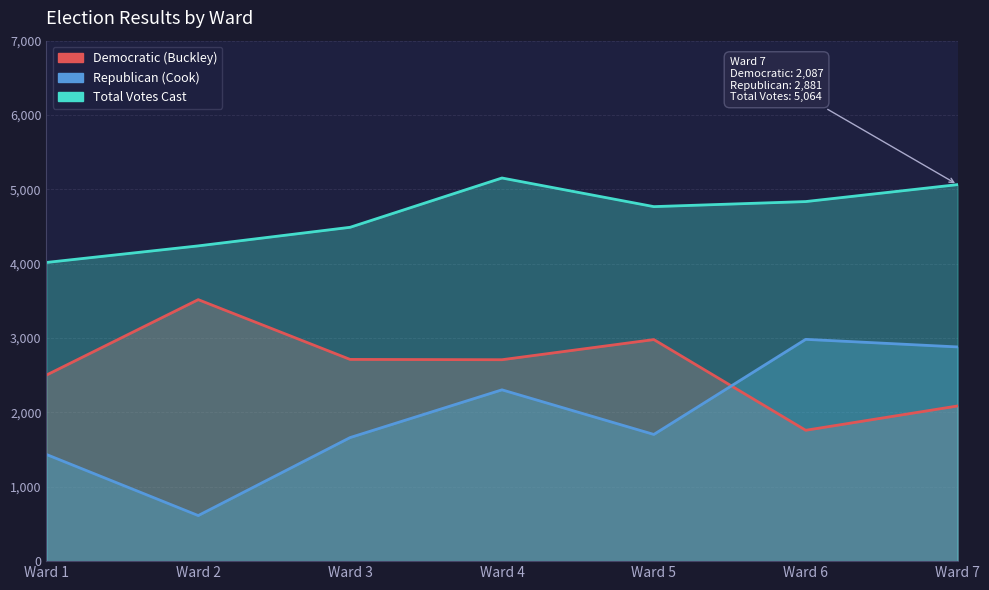

How many data points does each series have?

7